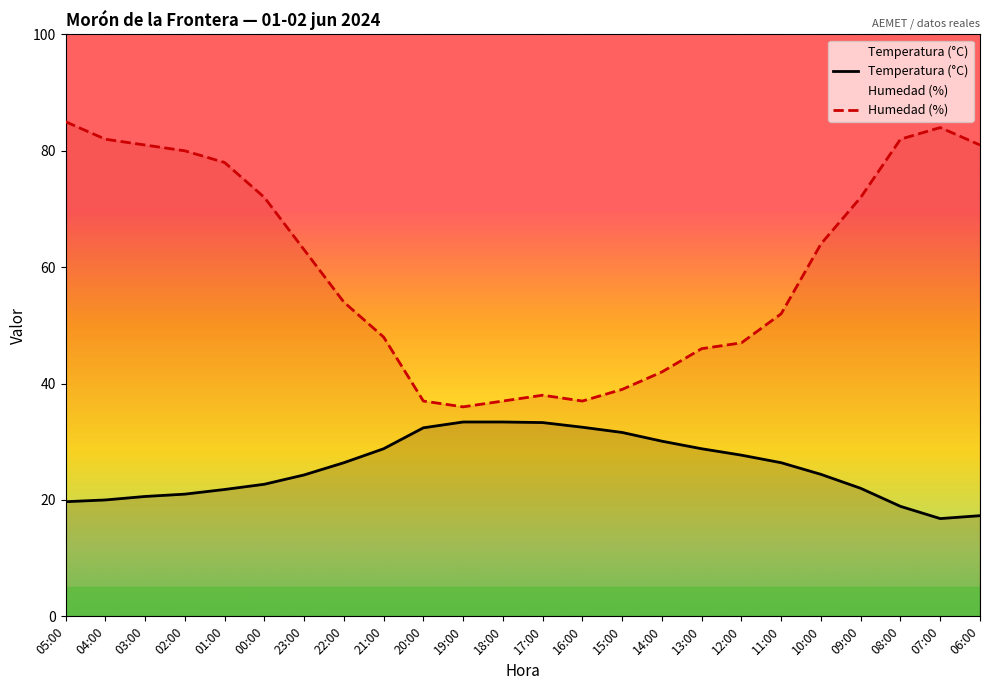

True or false: Temperatura (°C) has more than 1 points higher than both neighbors.

False